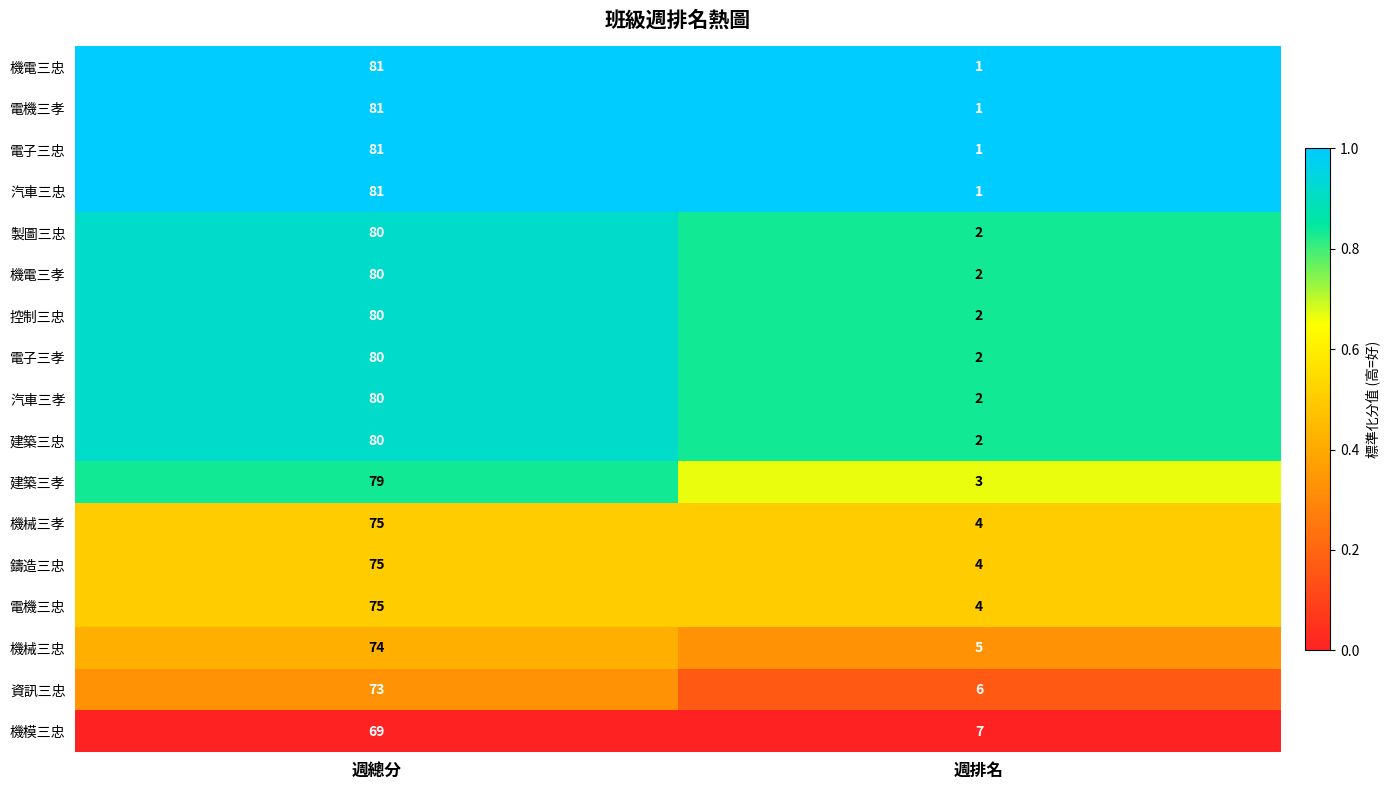

What is the maximum value for 建築三忠?

80